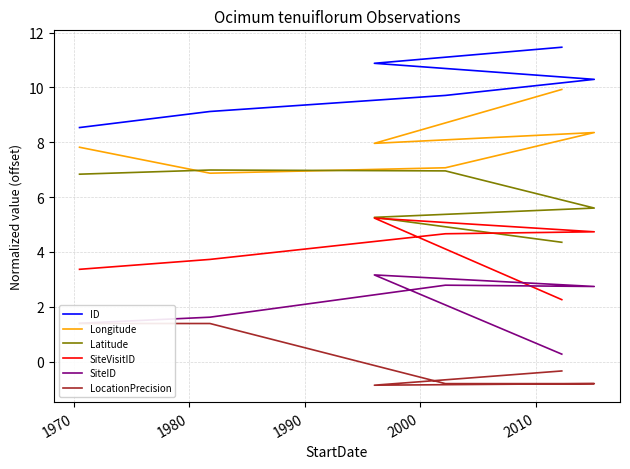

Rank the series by their maximum value, from lowest to highest.

LocationPrecision, SiteID, SiteVisitID, Latitude, Longitude, ID